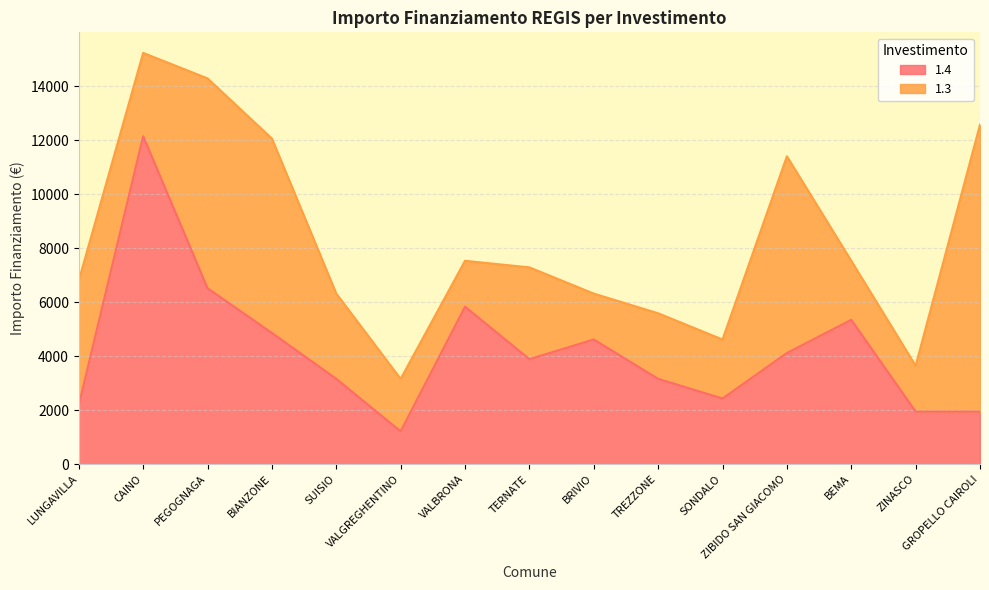

What is the label of the 10th point from the right?

VALGREGHENTINO